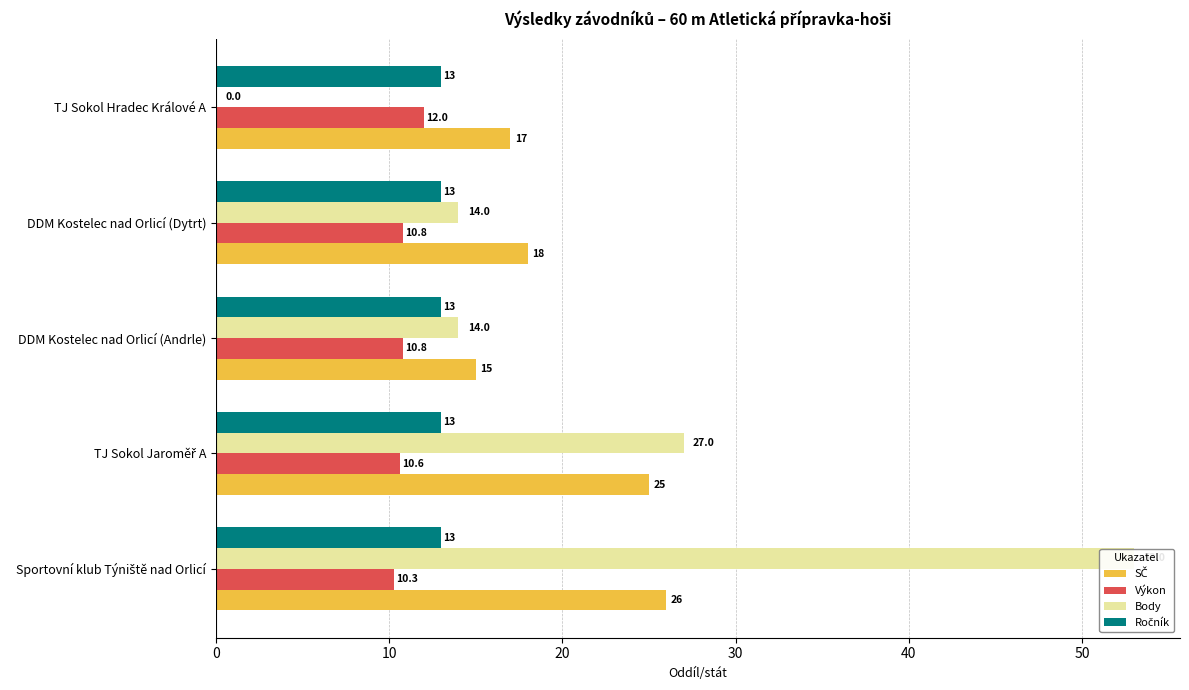

True or false: SČ has a value of 29.8 at DDM Kostelec nad Orlicí (Dytrt).

False